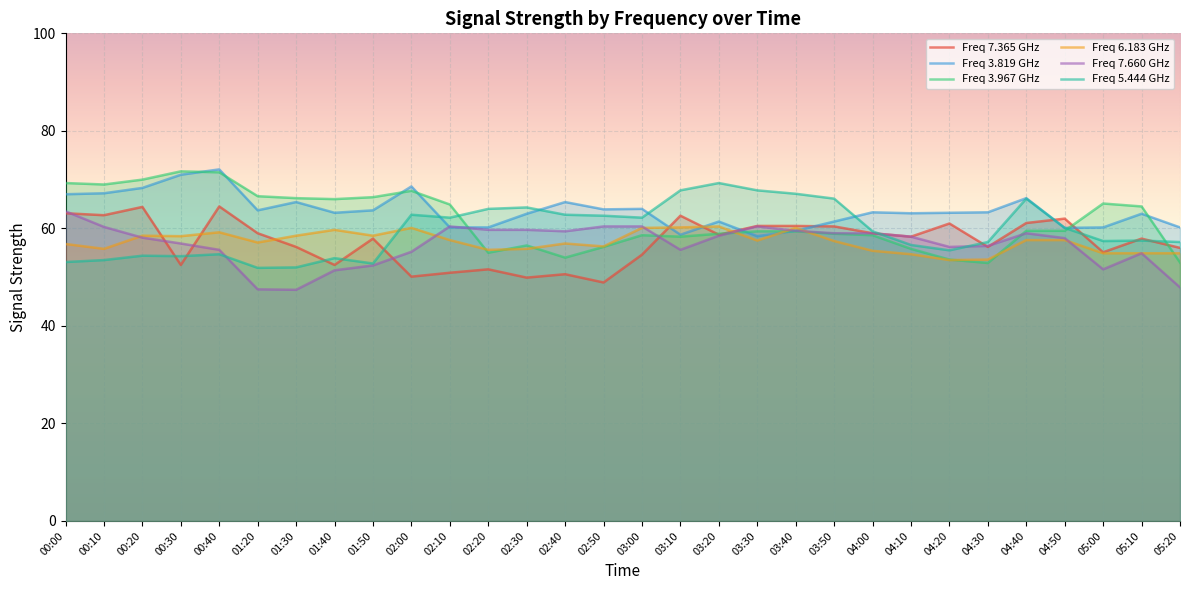

Where does the 7.660 series first go above 58?

00:00